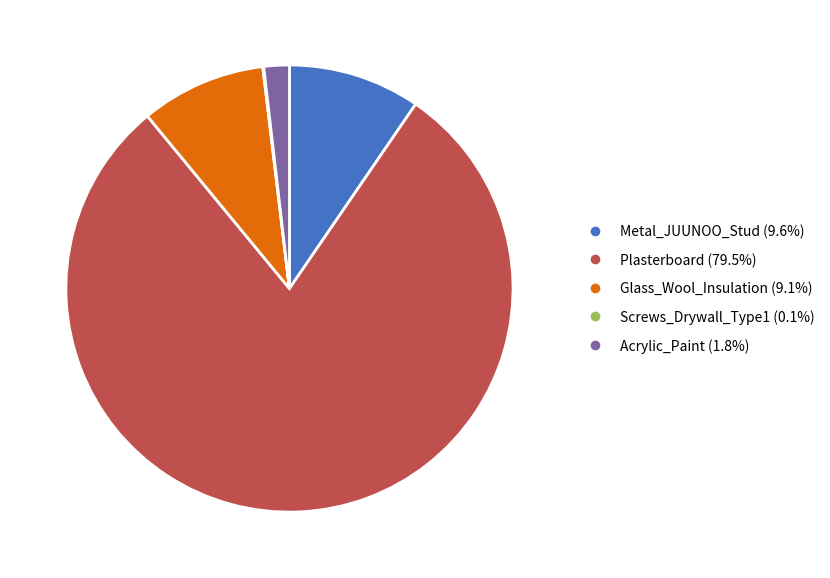

Which has a higher value, Acrylic_Paint or Metal_JUUNOO_Stud?

Metal_JUUNOO_Stud